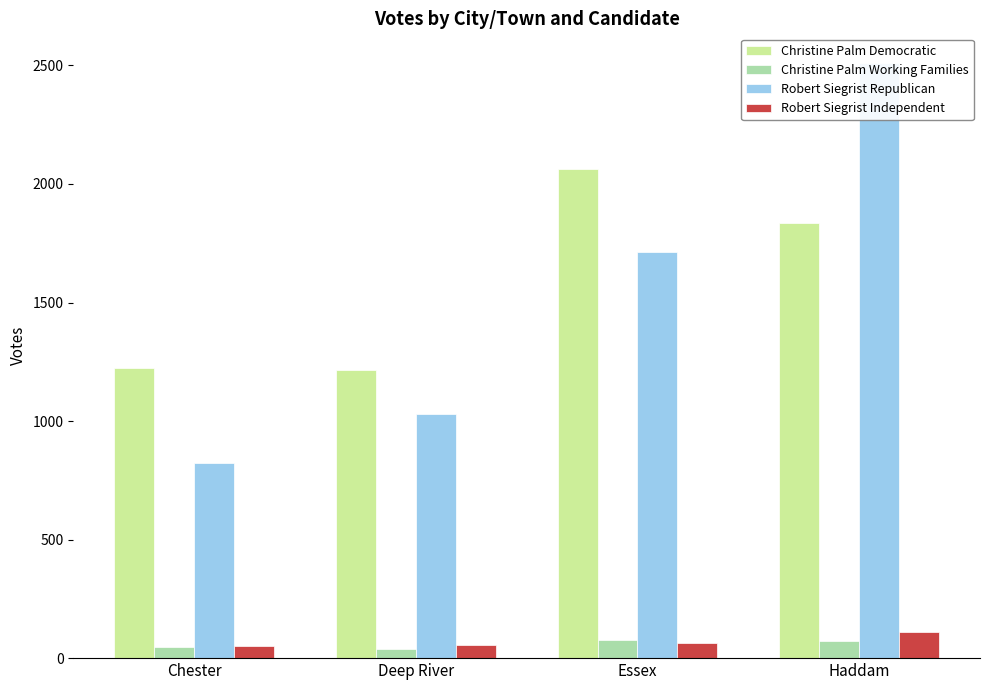

What is the total value across all series at Chester?

2146